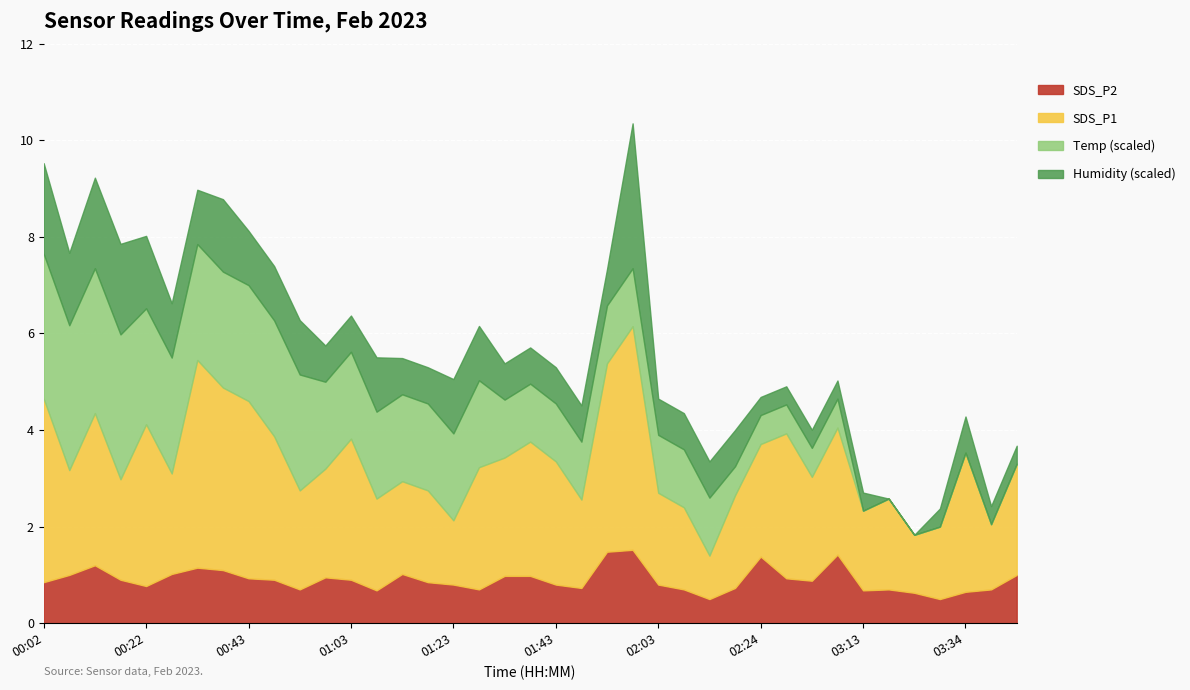

How many distinct data groups are displayed?

4